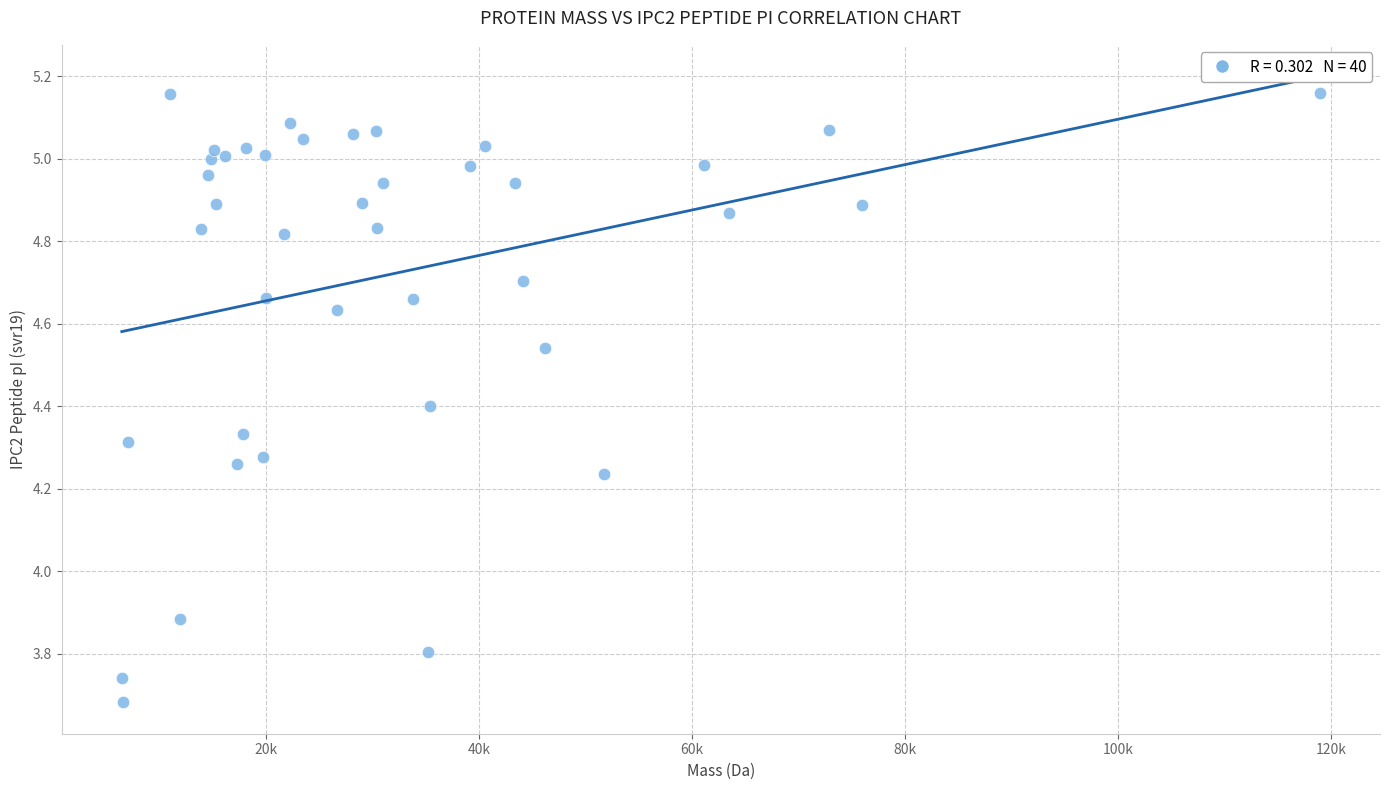

What Y value in the scatter plot is closest to 4?

3.9